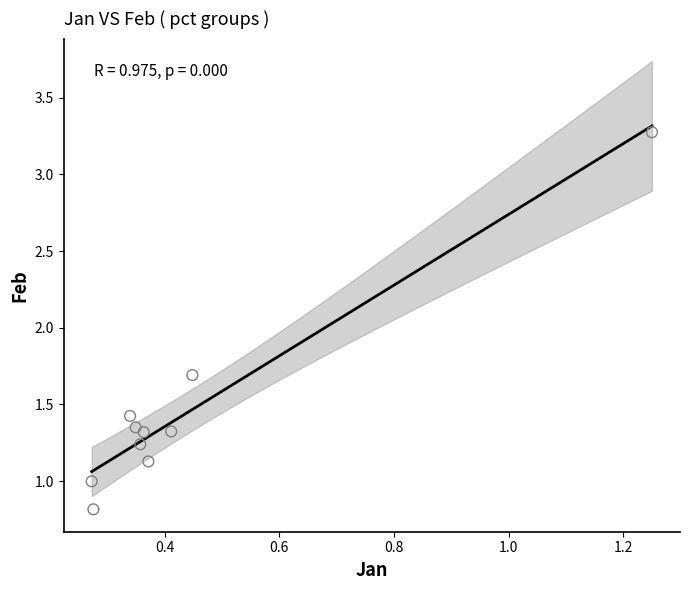

What Y value in the scatter plot is closest to 2?

1.7